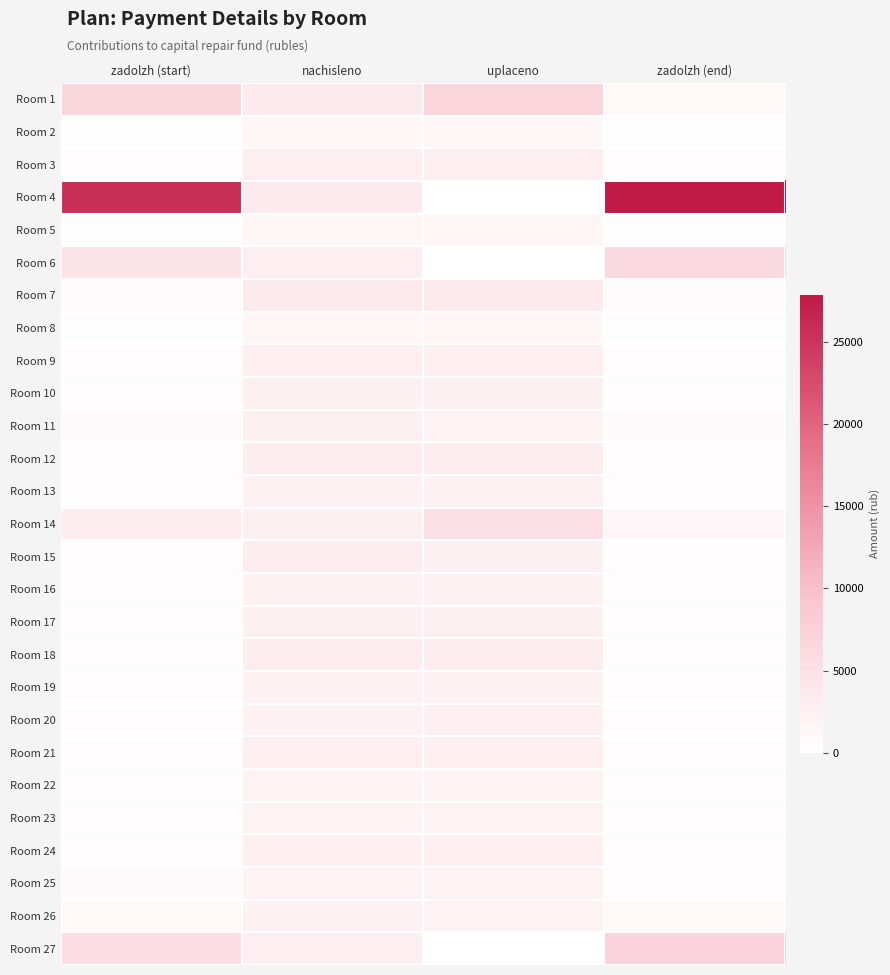

What is the difference between the highest and lowest values at nachisleno?

1913.8